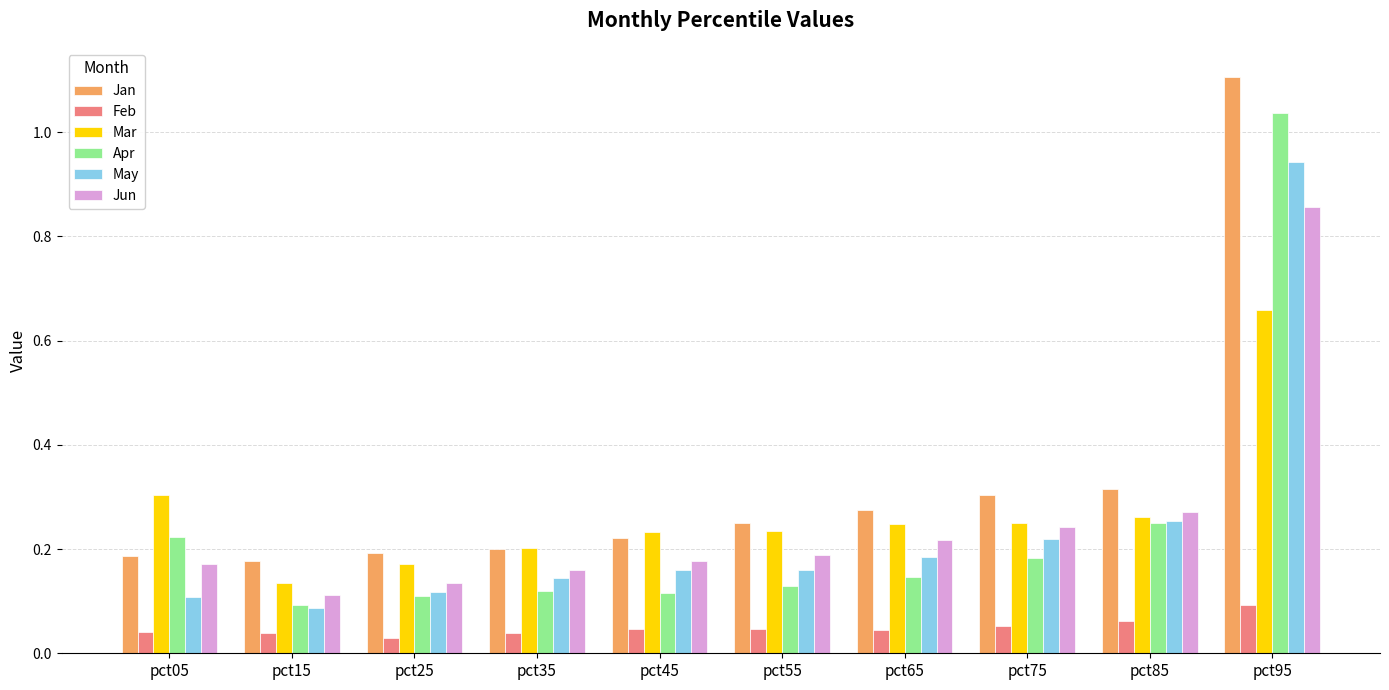

Rank the series by their maximum value, from highest to lowest.

Jan, Apr, May, Jun, Mar, Feb